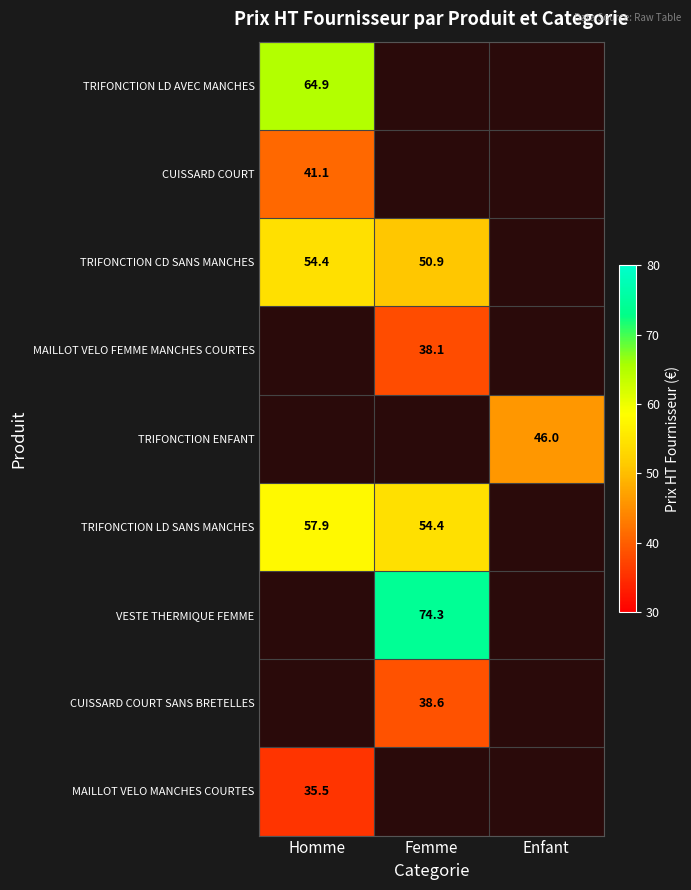

The CUISSARD COURT SANS BRETELLES series shows 54.1 at Femme. True or false?

False